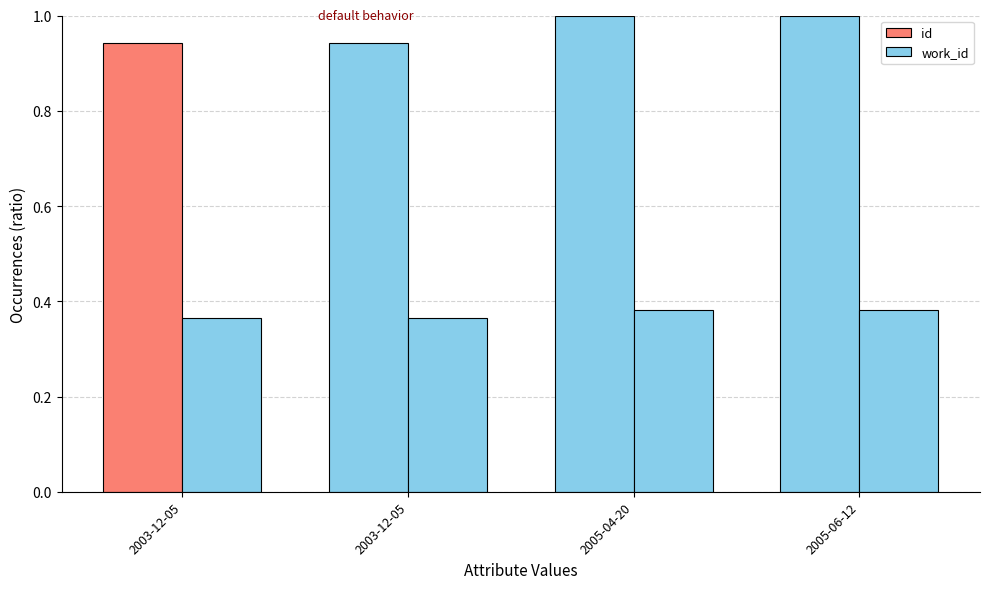

Are the bars grouped side by side (vs. stacked)?

Yes